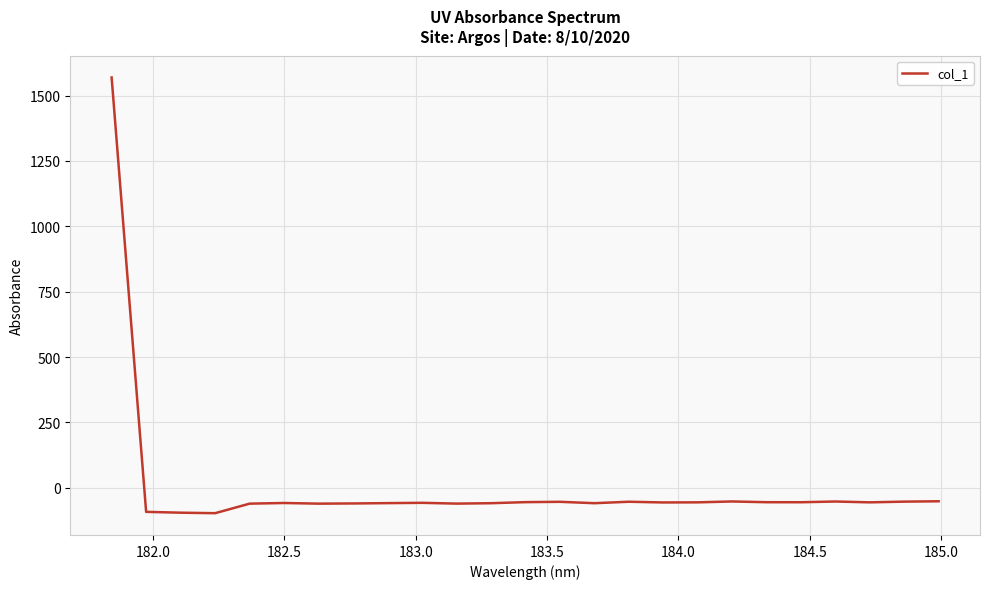

What is the smallest value displayed?

-97.5